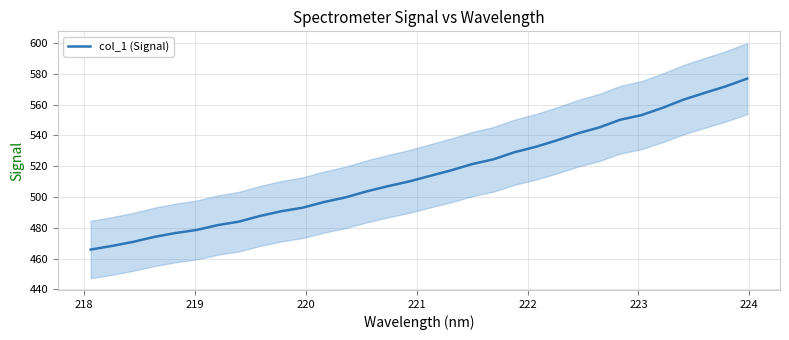

What is the maximum value for col_1 (Signal)?

576.9